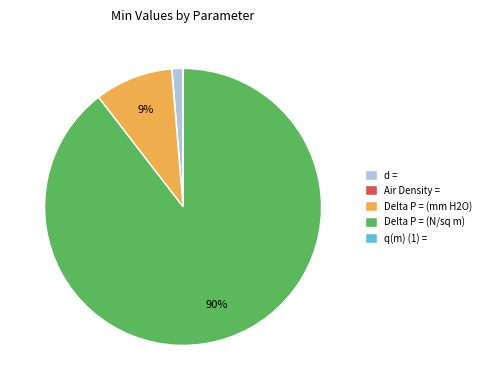

Between d = and Delta P = (mm H2O), which is larger?

Delta P = (mm H2O)